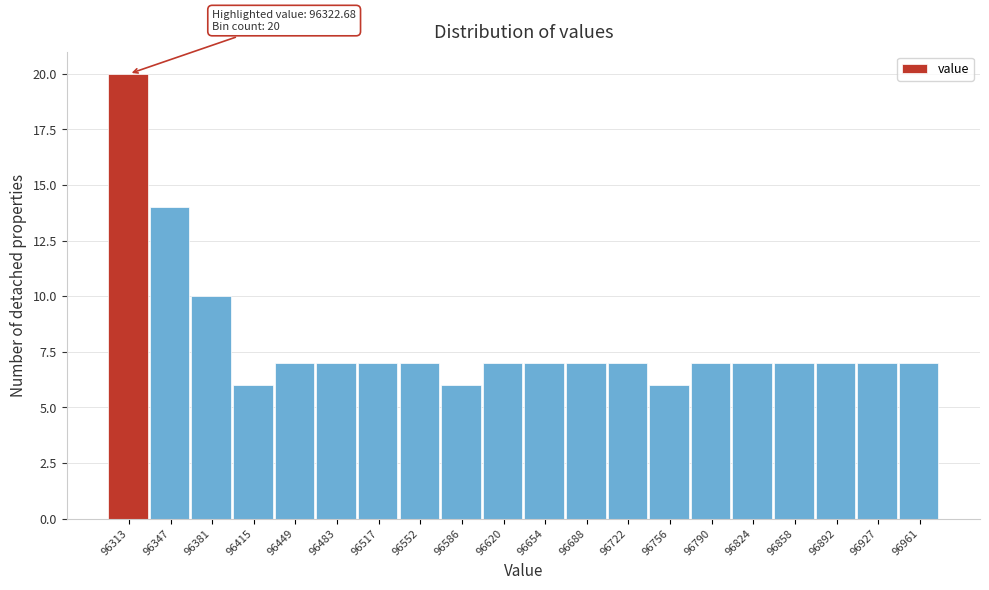

Reading left to right, what are all the values shown in this chart?

20	14	10	6	7	7	7	7	6	7	7	7	7	6	7	7	7	7	7	7